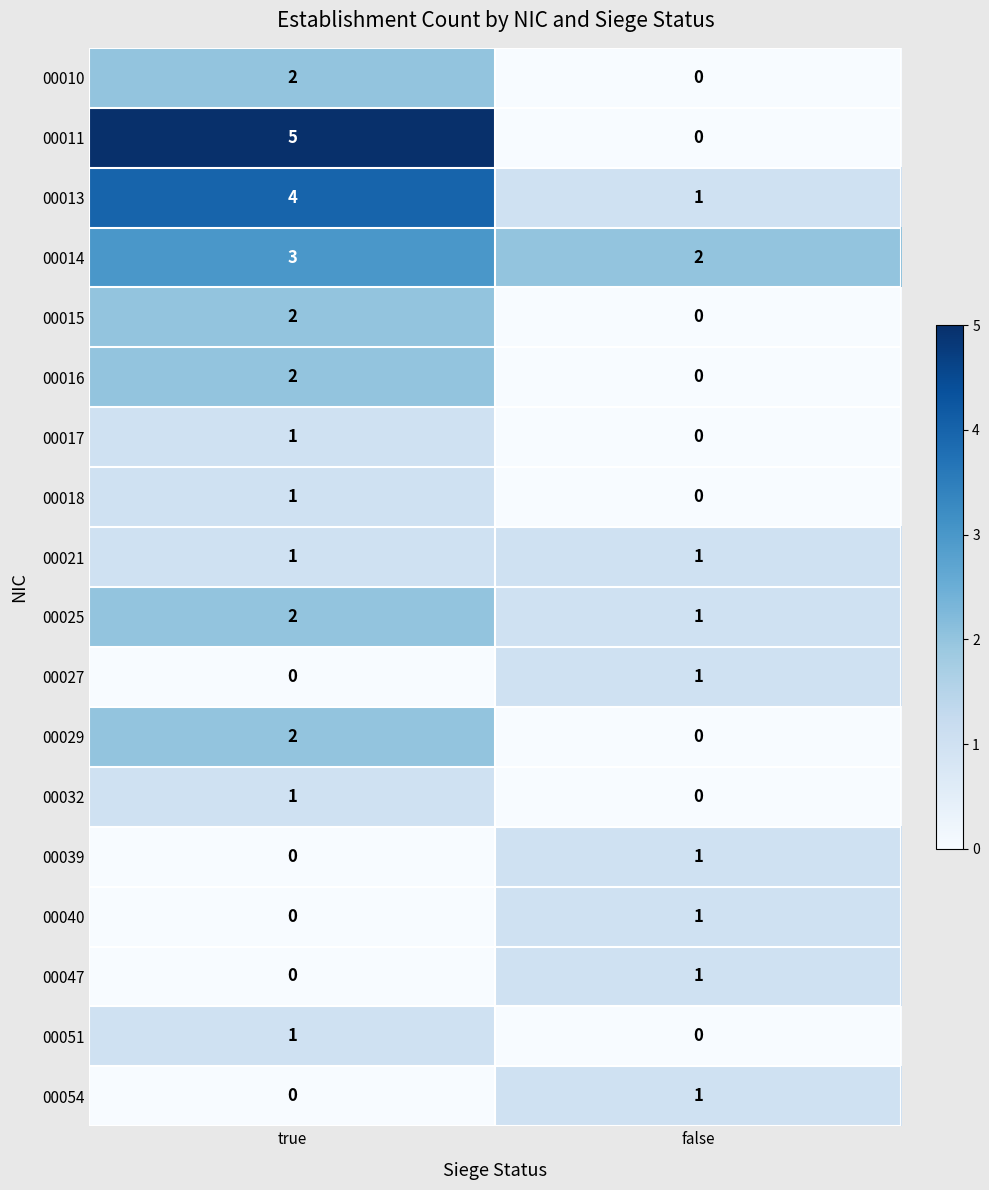

What is the total value across all series at true?

27